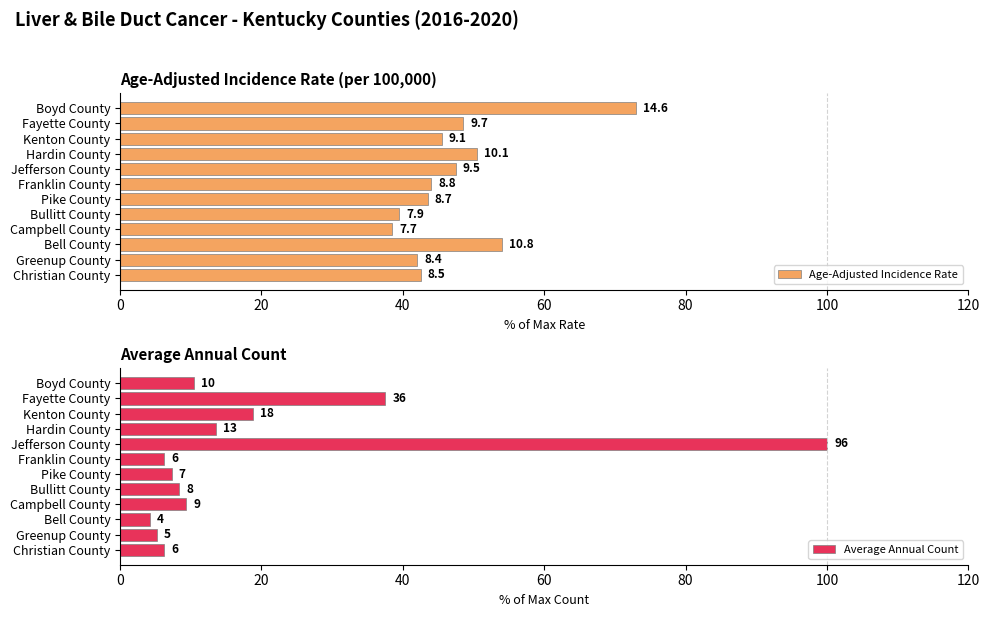

The Age-Adjusted Incidence Rate series shows 74.3 at Fayette County. True or false?

False